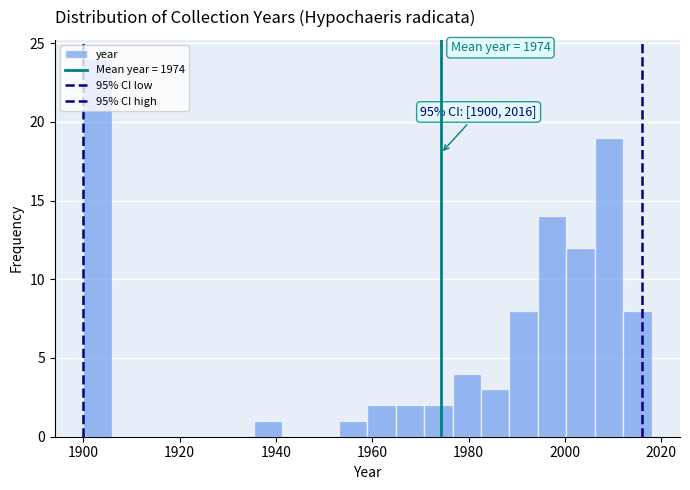

Around what value on the x-axis is the tallest bar? Give the approximate position of its centre, as read against the axis.

1902